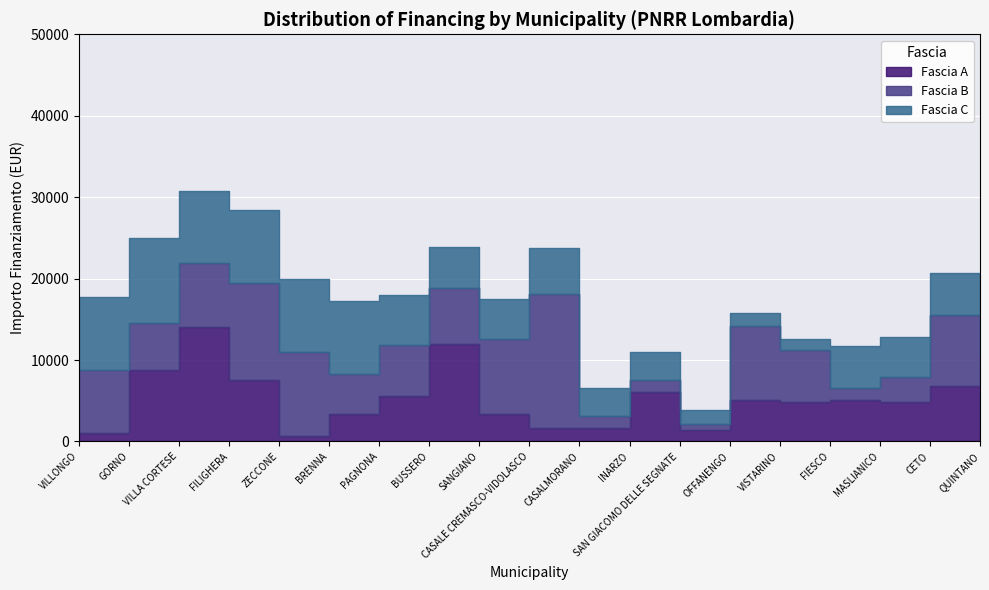

How many interior local valleys does the Fascia A series have?

4